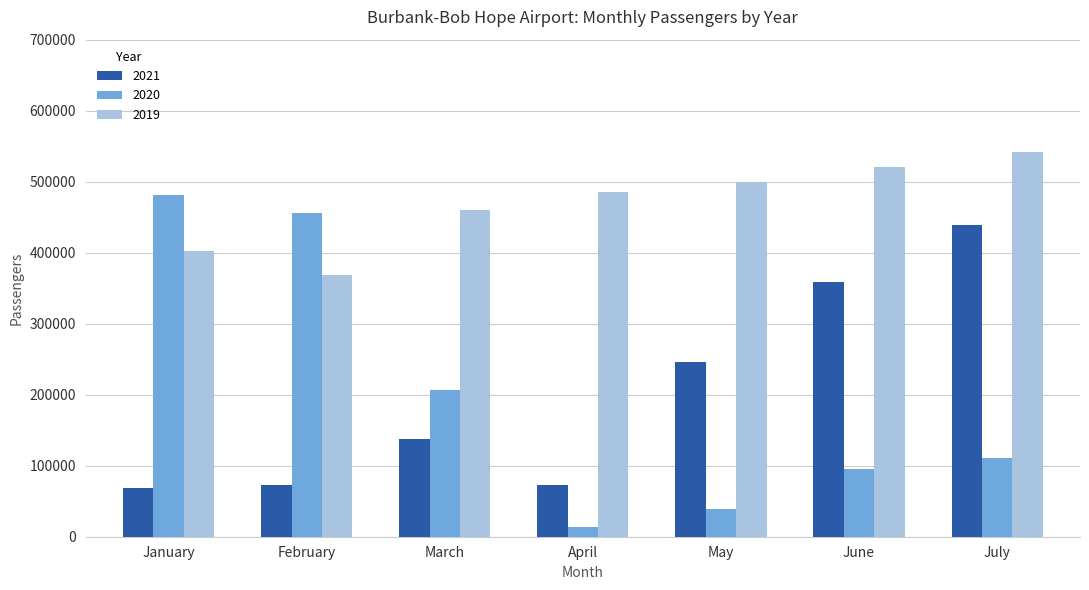

What is the value of the 2021 bar at the 6th from the left?

359104